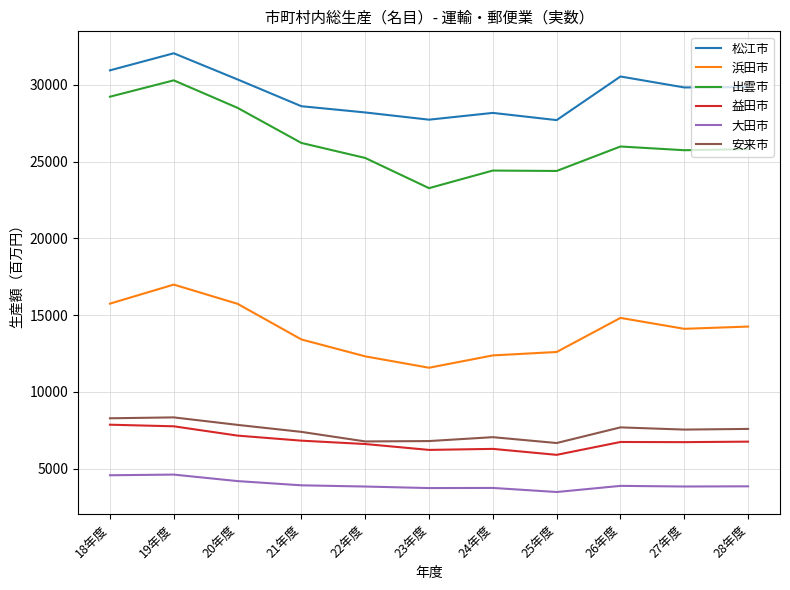

What is the sum of the 出雲市 values at 24年度 and 23年度?

47676